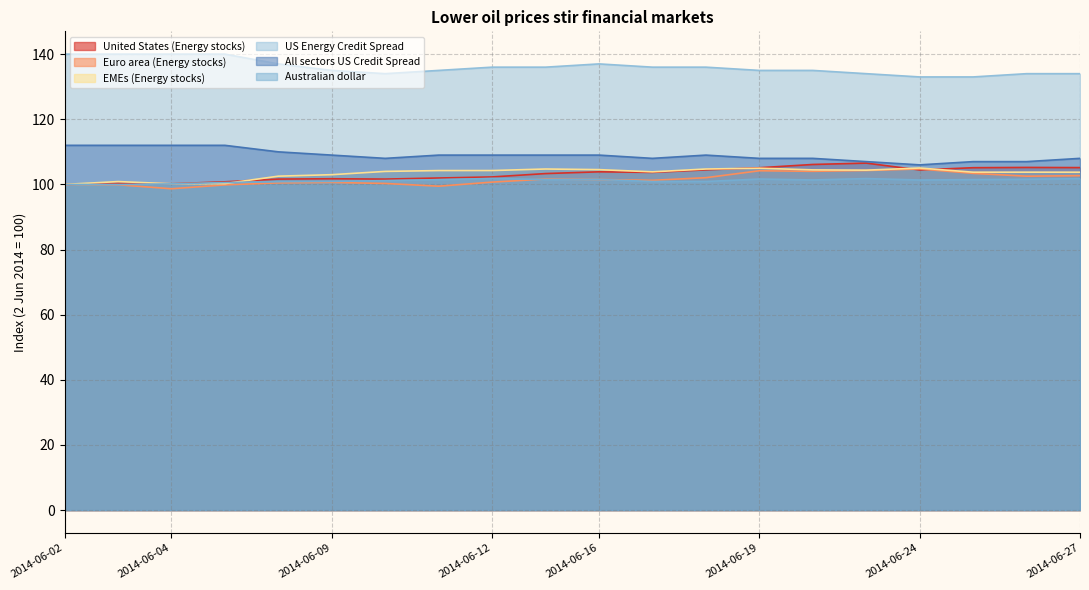

Reading left to right, extract all data points from this chart.

United States (Energy stocks): 100.0	100.3	100.2	100.8	101.6	101.7	101.6	102.0	102.3	103.3	103.9	103.7	104.5	105.1	106.1	106.5	104.4	105.1	105.2	105.2
Euro area (Energy stocks): 100.0	99.9	98.7	99.9	100.5	100.6	100.3	99.5	100.7	101.6	101.5	101.3	102.1	104.2	104.0	104.3	104.7	103.4	102.5	102.7
EMEs (Energy stocks): 100.0	100.9	100.2	100.2	102.5	103.0	104.0	104.3	104.3	104.7	104.5	103.9	104.7	105.0	104.5	104.4	105.0	103.8	103.8	103.8
US Energy Credit Spread: 140.0	140.0	140.0	140.0	137.0	135.0	134.0	135.0	136.0	136.0	137.0	136.0	136.0	135.0	135.0	134.0	133.0	133.0	134.0	134.0
All sectors US Credit Spread: 112.0	112.0	112.0	112.0	110.0	109.0	108.0	109.0	109.0	109.0	109.0	108.0	109.0	108.0	108.0	107.0	106.0	107.0	107.0	108.0
Australian dollar: 100.0	100.0	100.2	100.6	100.8	100.9	101.2	101.5	101.8	101.5	101.5	100.9	100.9	101.7	101.4	101.8	101.4	101.5	101.6	101.8